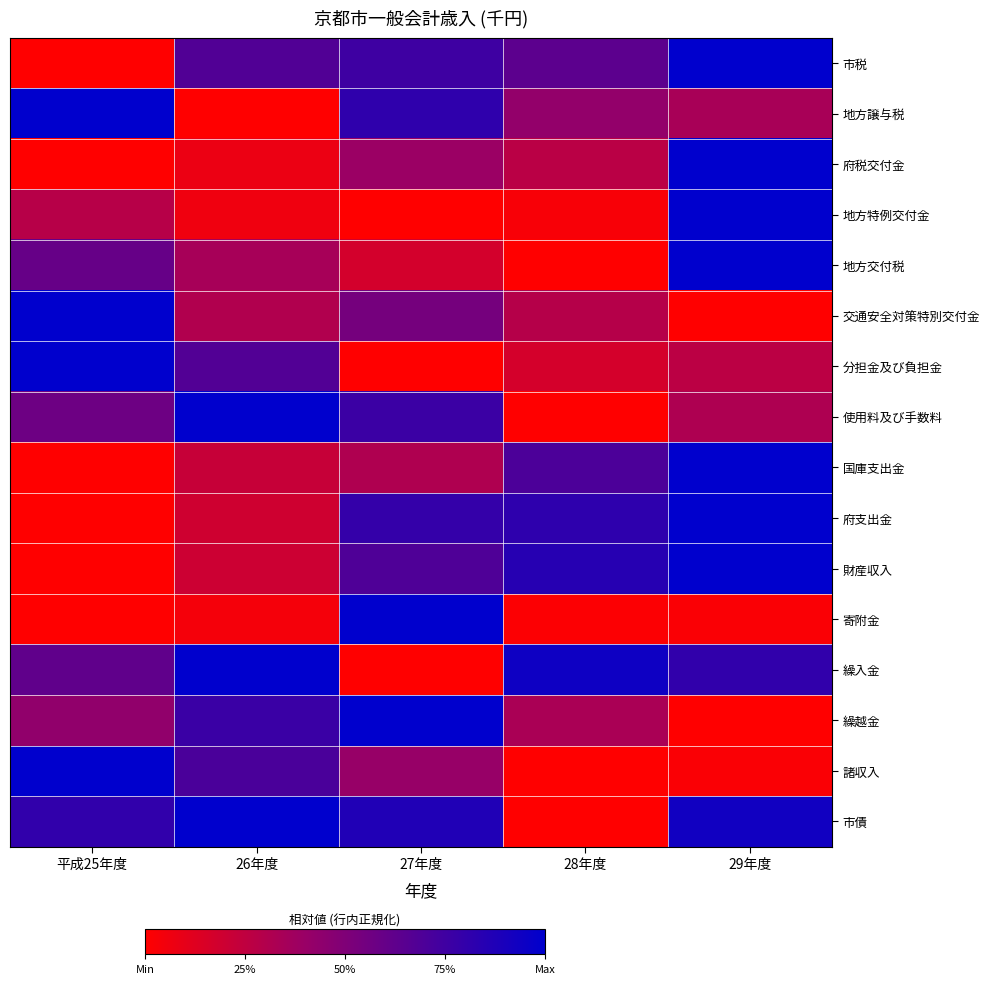

At which category is the sum across all series the highest?

29年度